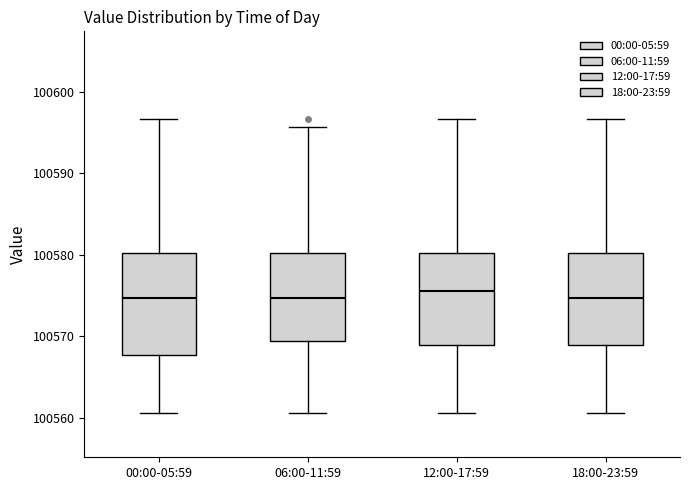

Reading left to right, read every box against the y-axis: the position of its median line, the range the box covers, and the ends of its whiskers. The values are not printed on the chart, so give them approximately, as read against the axis.

00:00-05:59: median 100575, box 100568 to 100580, whiskers 100561 to 100597
06:00-11:59: median 100575, box 100569 to 100580, whiskers 100561 to 100596
12:00-17:59: median 100576, box 100569 to 100580, whiskers 100561 to 100597
18:00-23:59: median 100575, box 100569 to 100580, whiskers 100561 to 100597